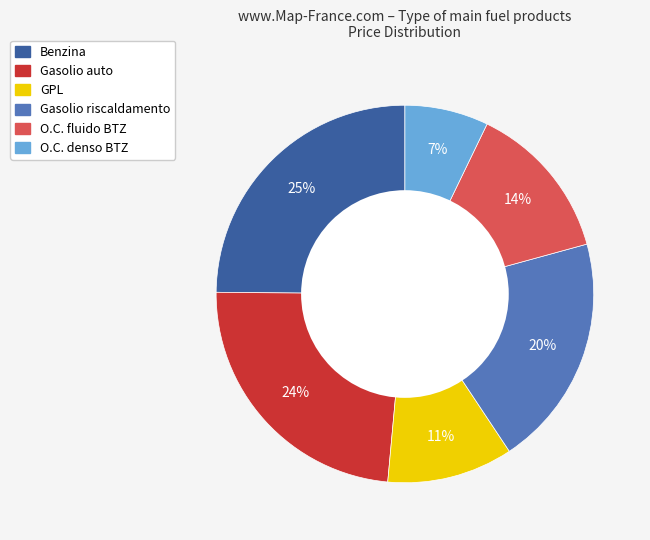

To the nearest percent, what is the combined percentage of O.C. fluido BTZ and Gasolio riscaldamento?

34%